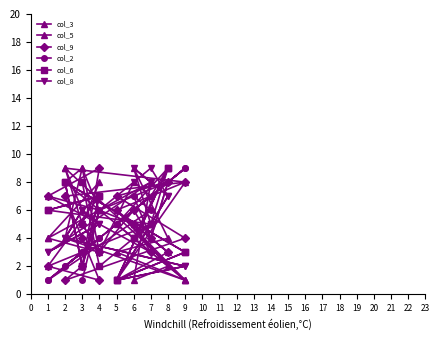

At which label does col_9 first exceed 5?

2